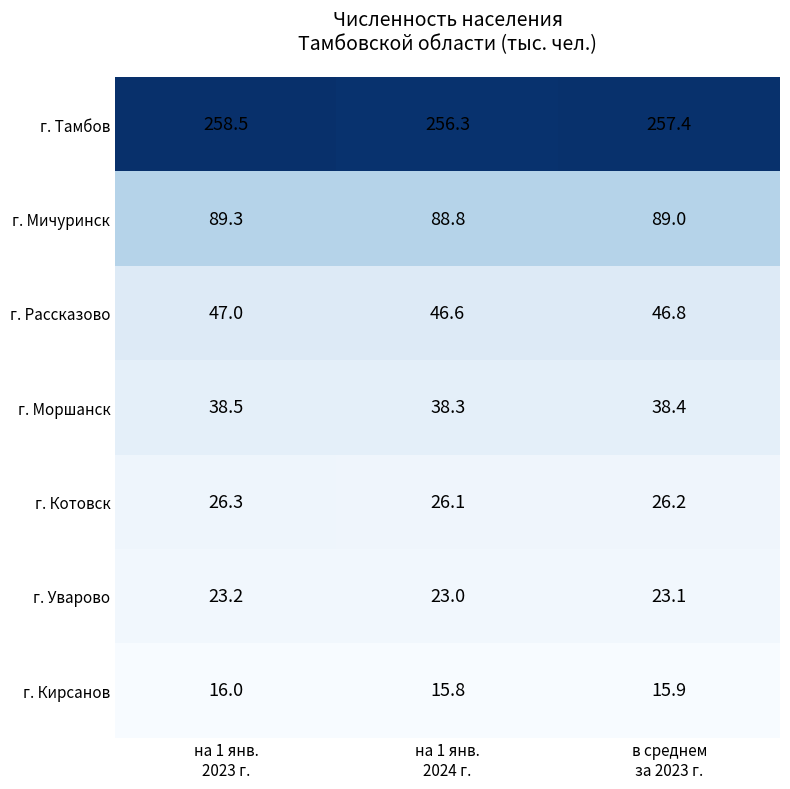

What is the minimum value shown in the chart?

15.8